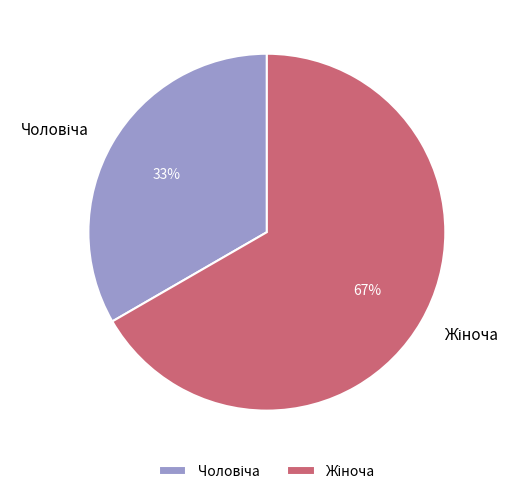

Is there a majority slice in this chart?

Yes